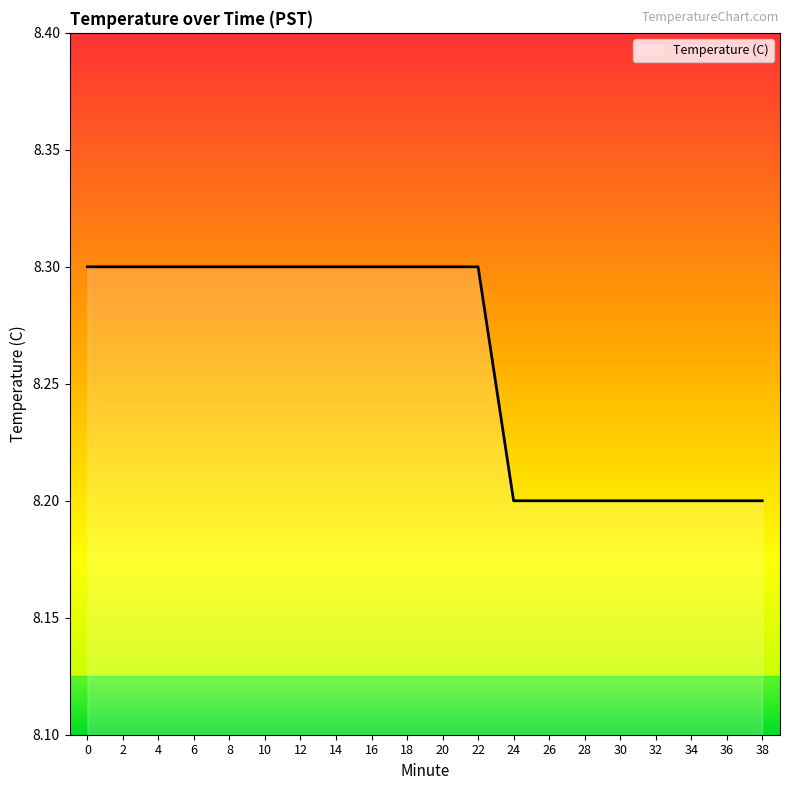

The value at 4 is 8.3. True or false?

True